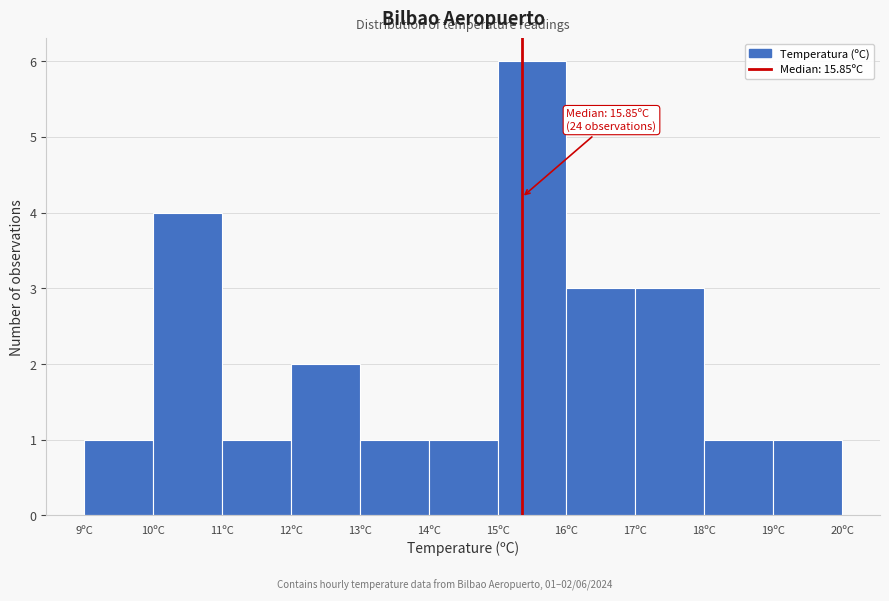

Reading left to right, transcribe all the data shown in this chart.

9ºC=1	10ºC=4	11ºC=1	12ºC=2	13ºC=1	14ºC=1	15ºC=6	16ºC=3	17ºC=3	18ºC=1	19ºC=1